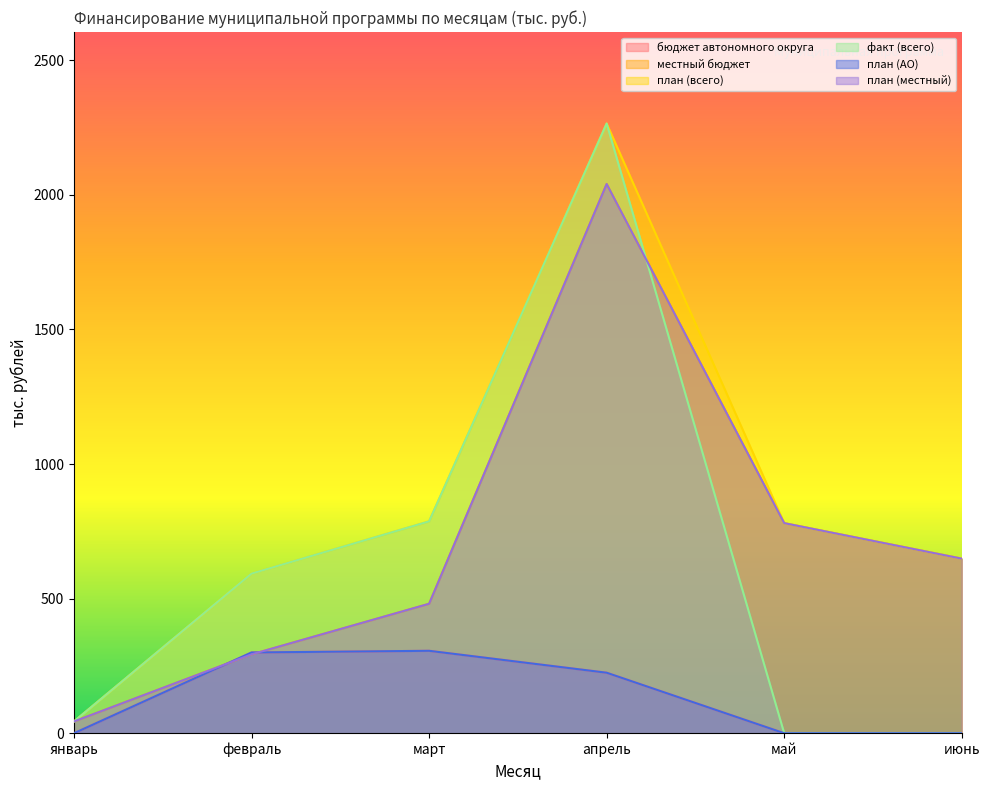

True or false: план (АО) and план (местный) intersect in this chart.

True